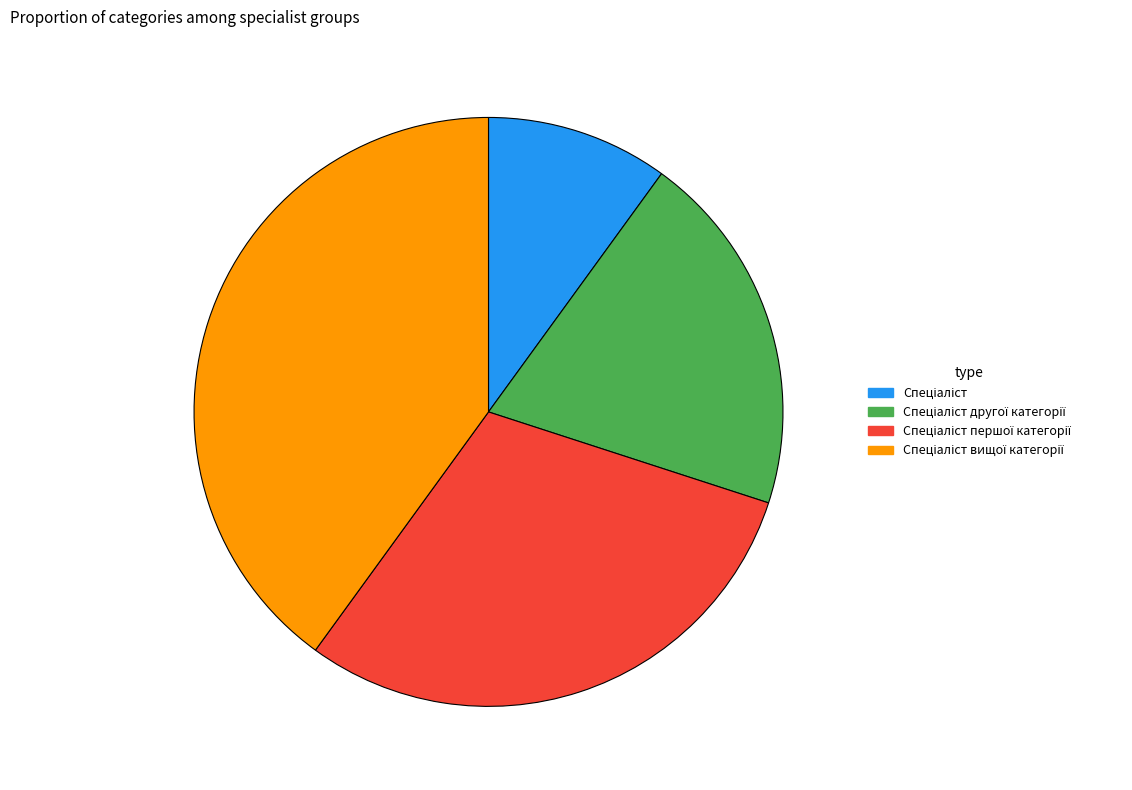

Does any single category account for the majority?

No